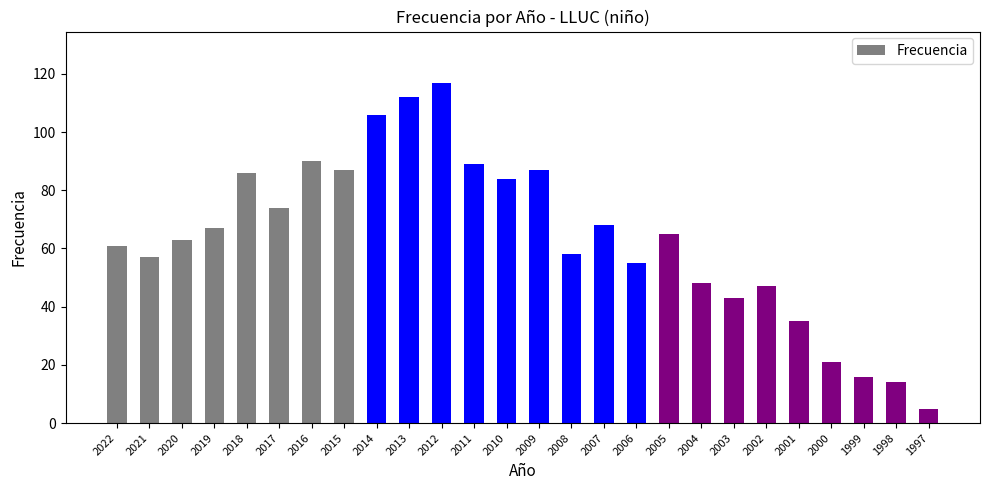

How many data points does each series have?

26